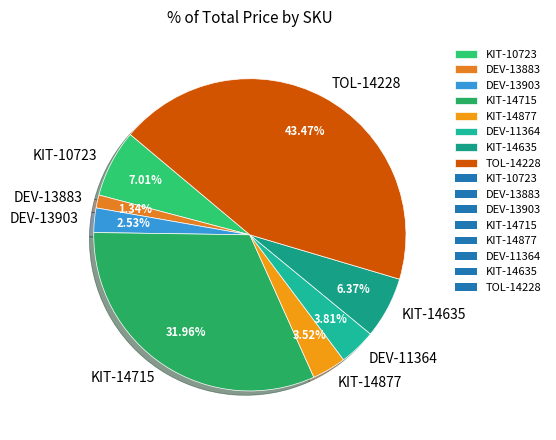

What is the smallest slice in the pie chart?

DEV-13883